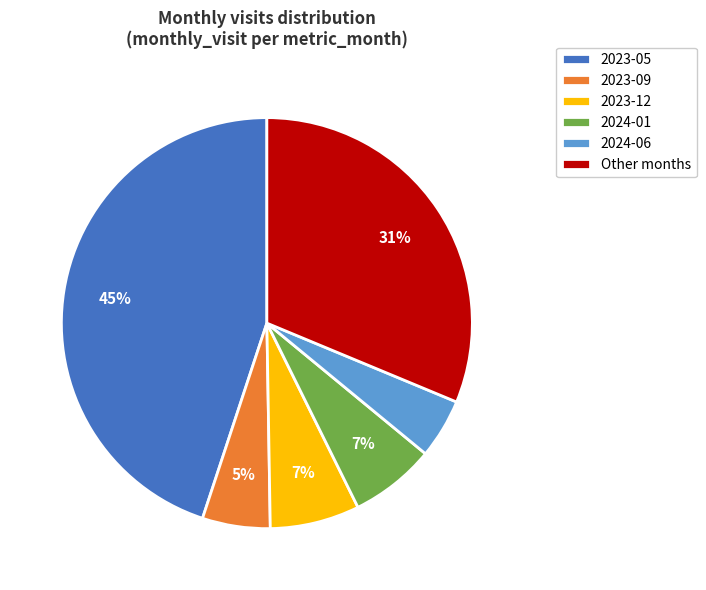

How many slices are in this pie chart?

6